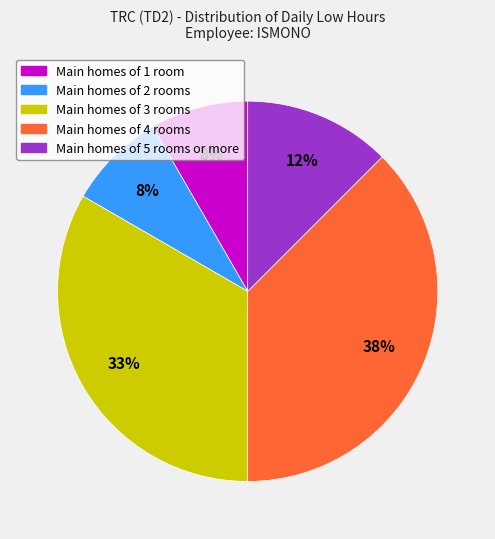

To the nearest percent, what is the average slice percentage?

20%